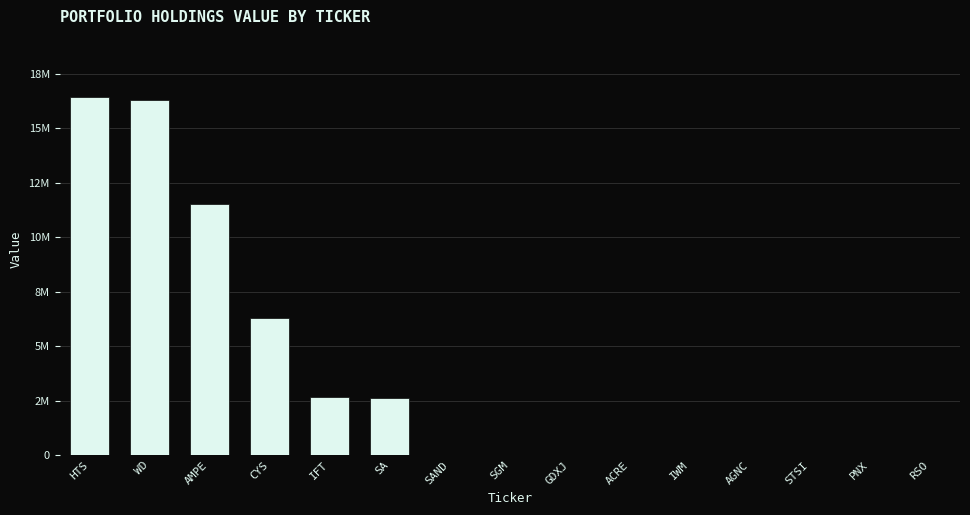

Are the bars horizontal?

No